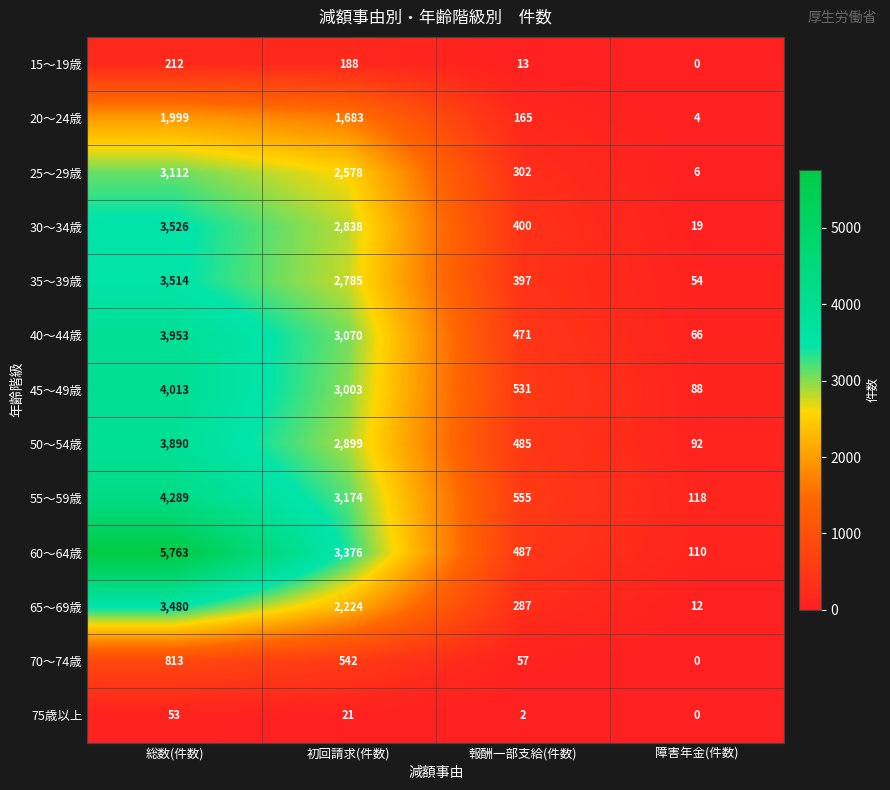

Rank the series at 報酬一部支給(件数) from highest to lowest value.

55～59歳, 45～49歳, 60～64歳, 50～54歳, 40～44歳, 30～34歳, 35～39歳, 25～29歳, 65～69歳, 20～24歳, 70～74歳, 15～19歳, 75歳以上